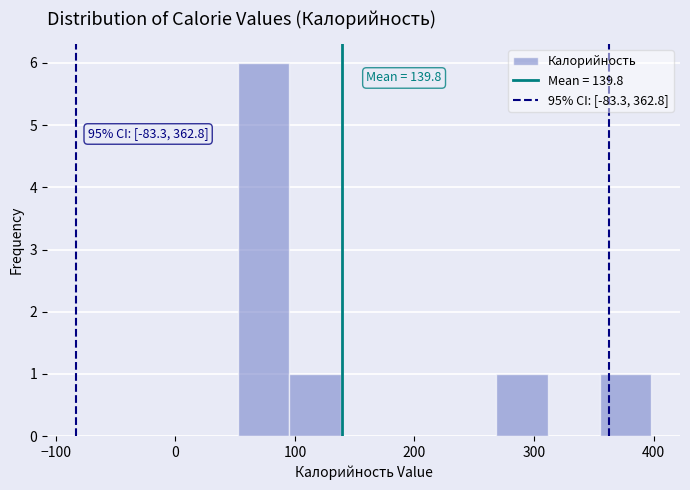

Which range on the x-axis has the tallest bar?

50 to 100